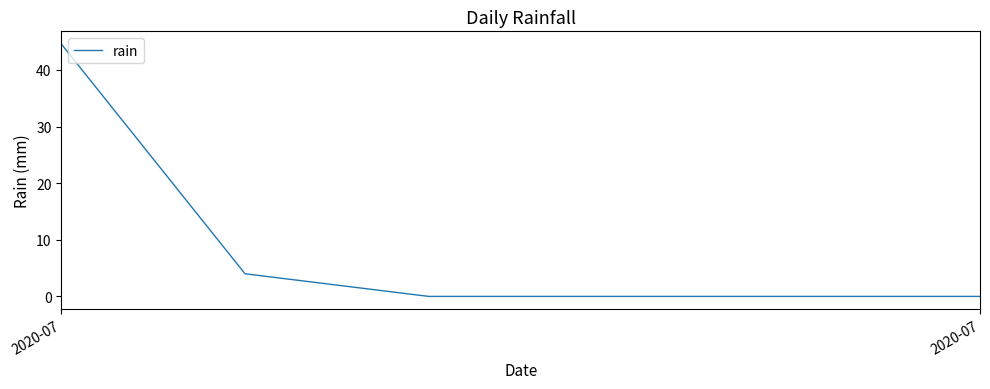

What is the average value?

8.1